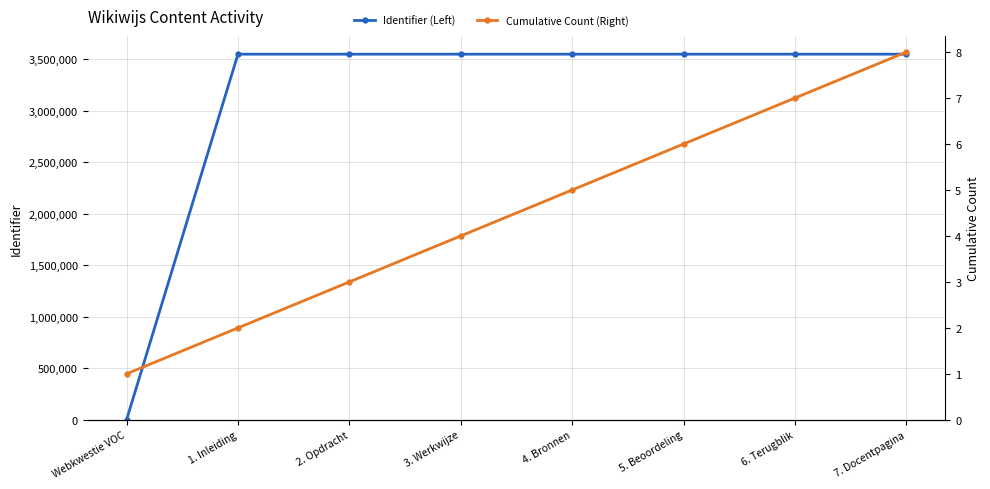

What is the sum of the Cumulative Count (Right) values at 1. Inleiding and 5. Beoordeling?

8